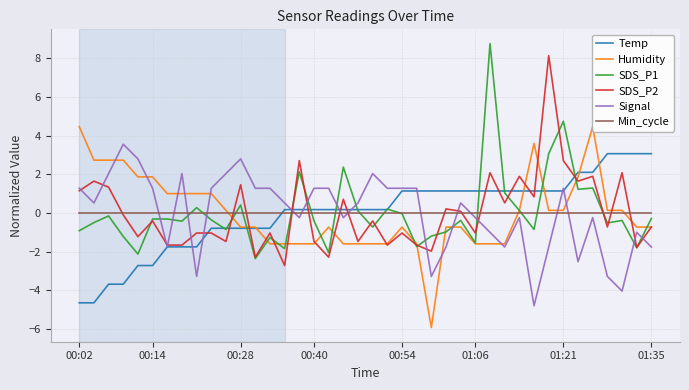

True or false: Temp and Min_cycle cross at least once.

True